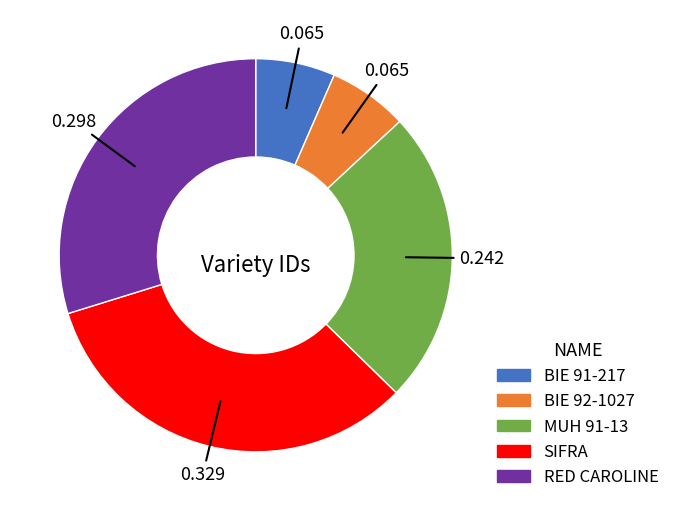

Do RED CAROLINE and BIE 92-1027 together represent more than half of the pie?

No